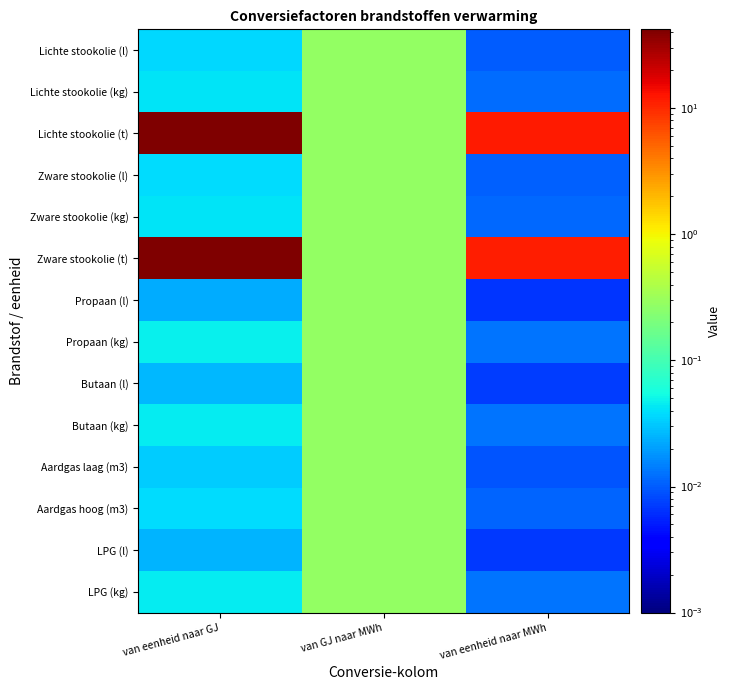

Which category has the highest value across all series?

van eenheid naar GJ